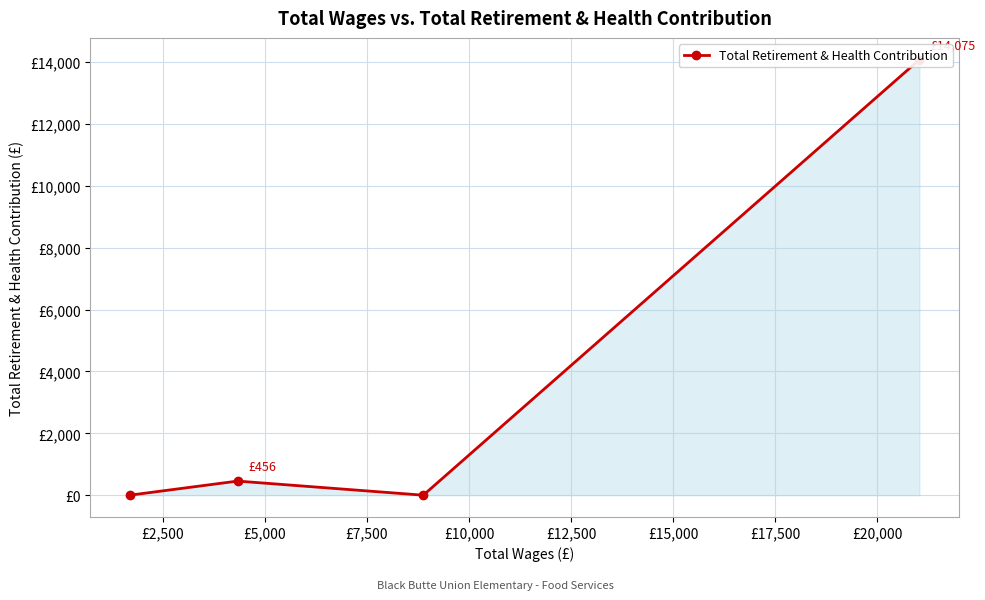

The value at £5,000 is 814. True or false?

False